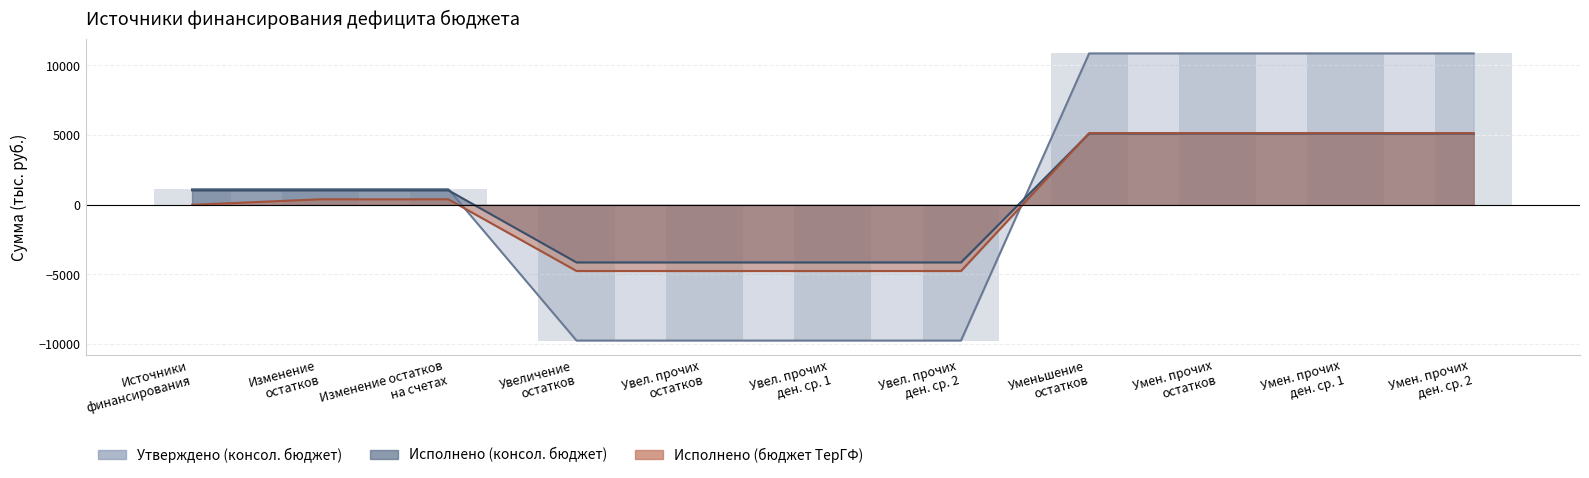

What is the value of the Утверждено (консол. бюджет) bar at the 6th from the left?

-9740.5